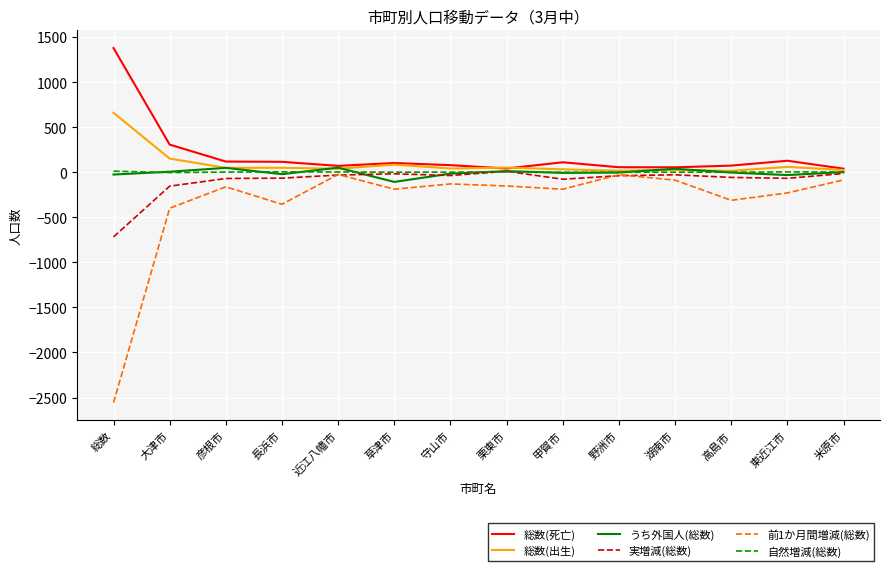

Which category has the lowest value across all series?

総数